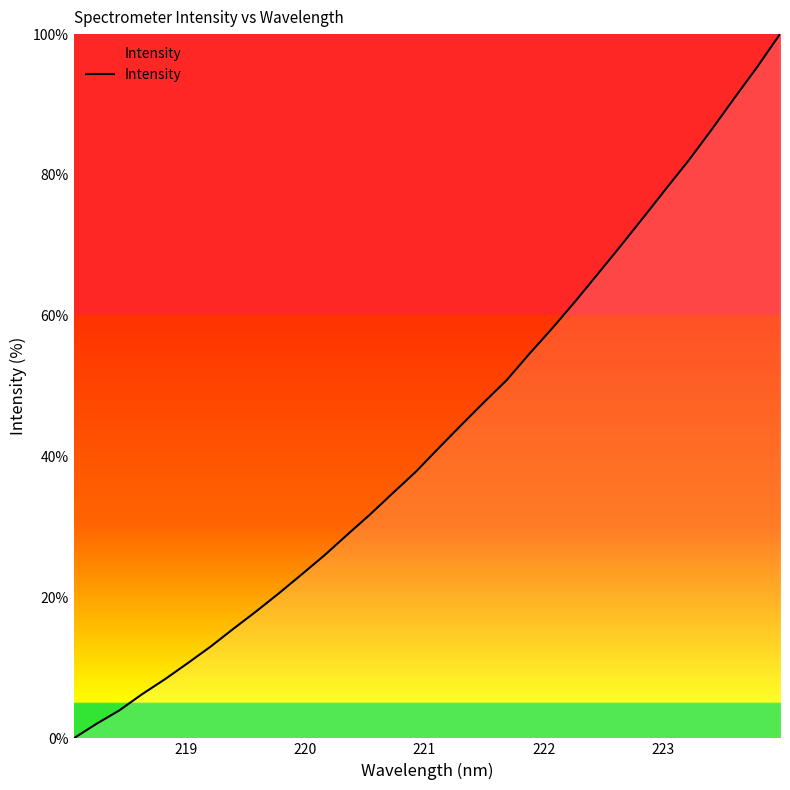

Count the number of data series in this chart.

1